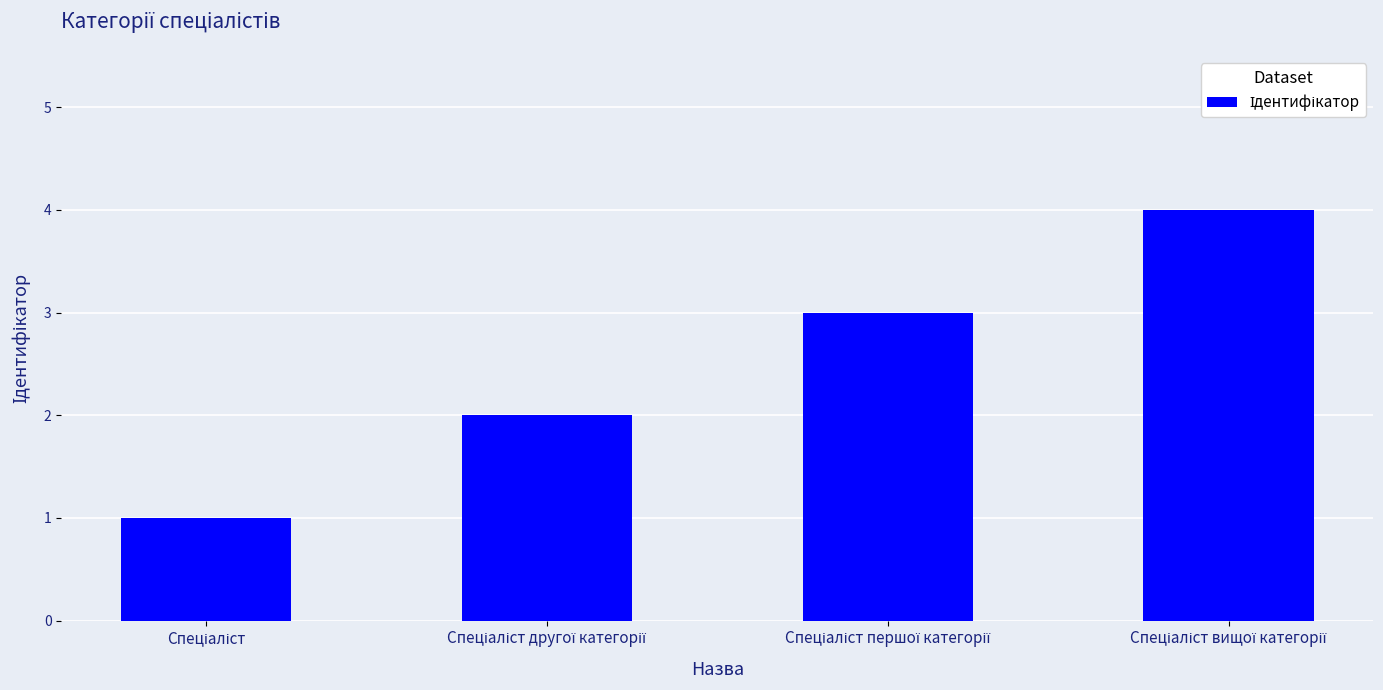

What is the maximum value shown in the chart?

4